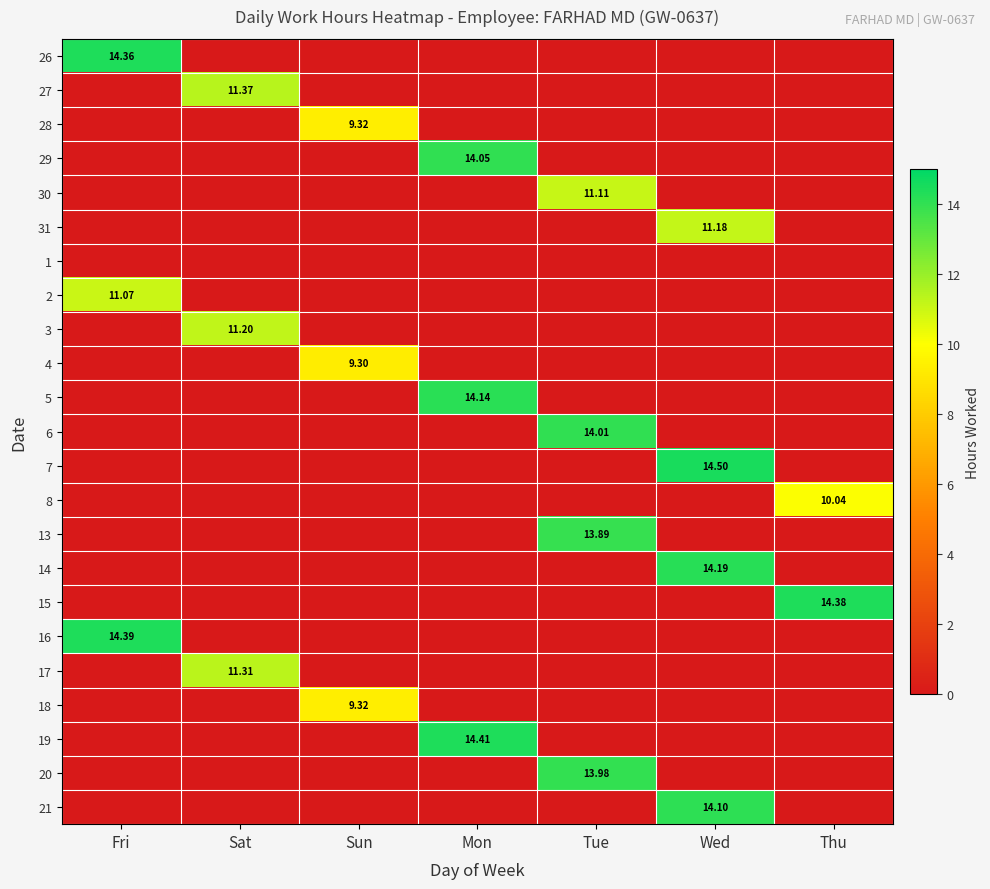

Which has a higher value, Sun or Fri?

Fri